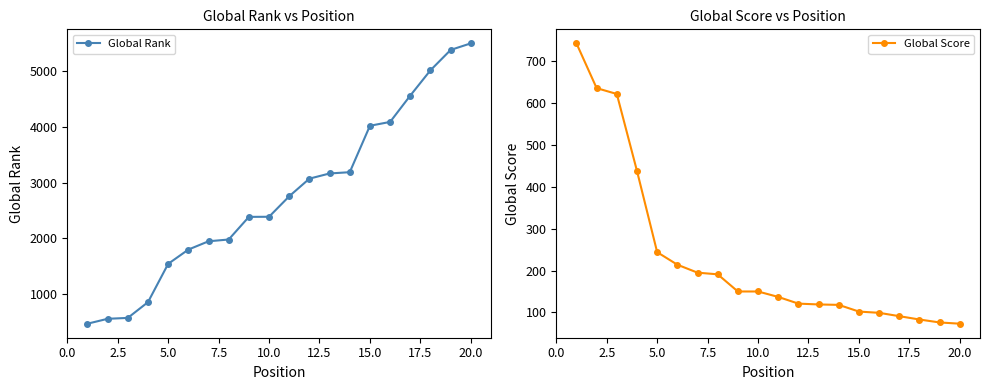

What are all the series names shown in the legend?

Global Rank, Global Score